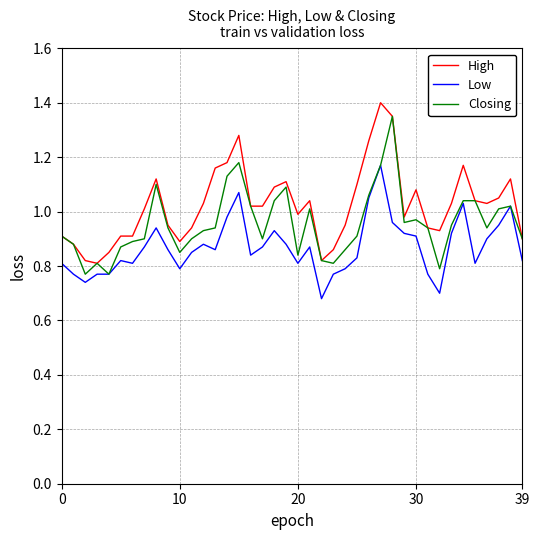

Which series has the largest total across all categories?

High